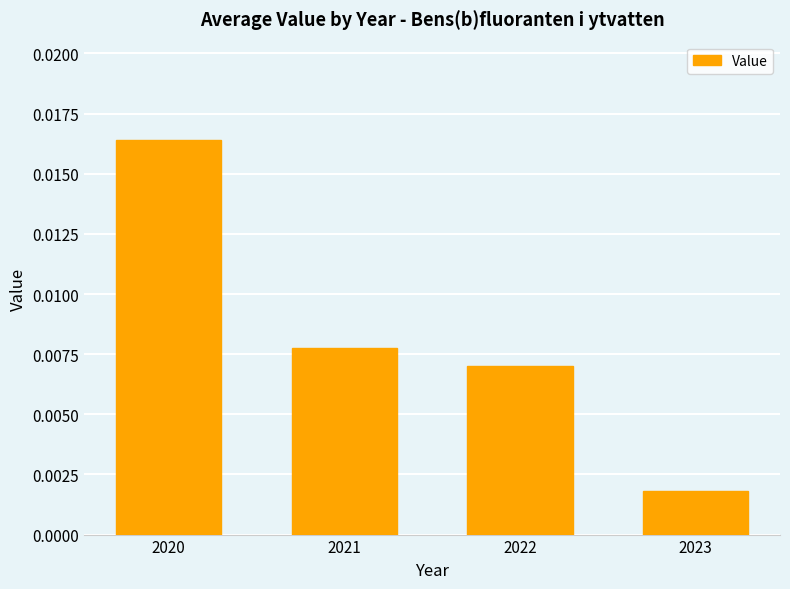

List the labels in order of value, smallest first.

2023, 2022, 2021, 2020